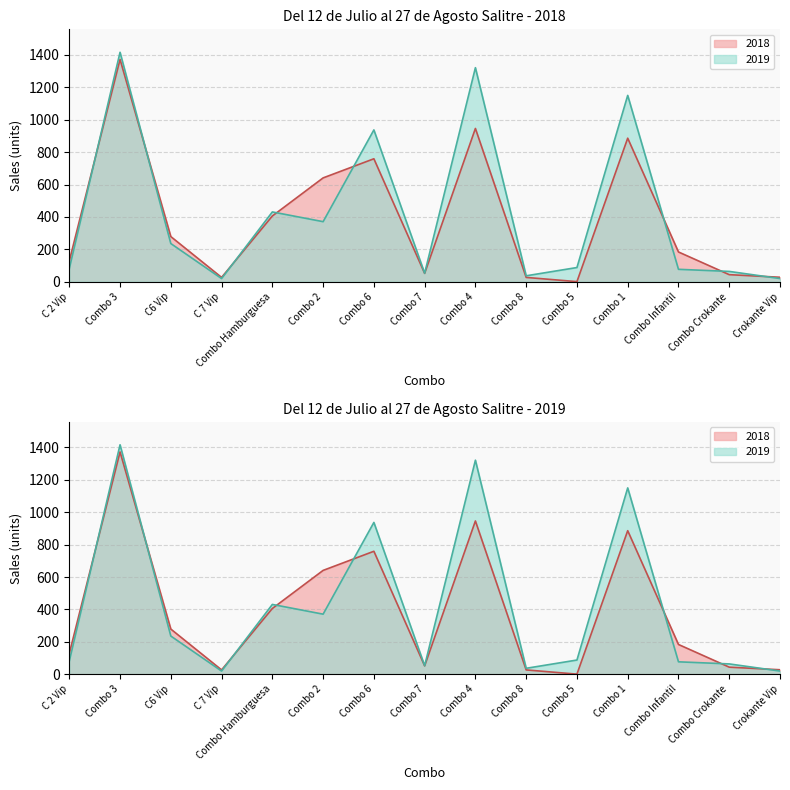

What is the difference between the 2018 values at Combo 4 and C 7 Vip?

919